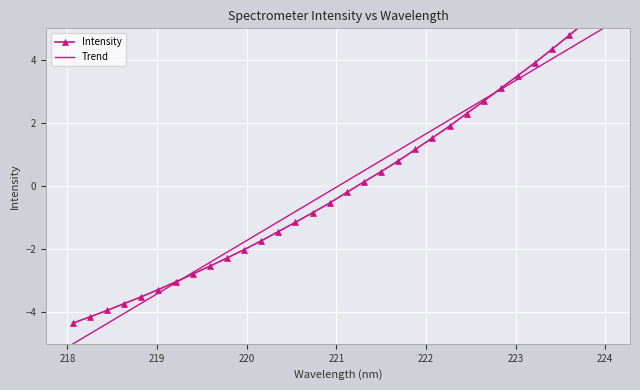

What is the highest value of the Trend series?

5.0